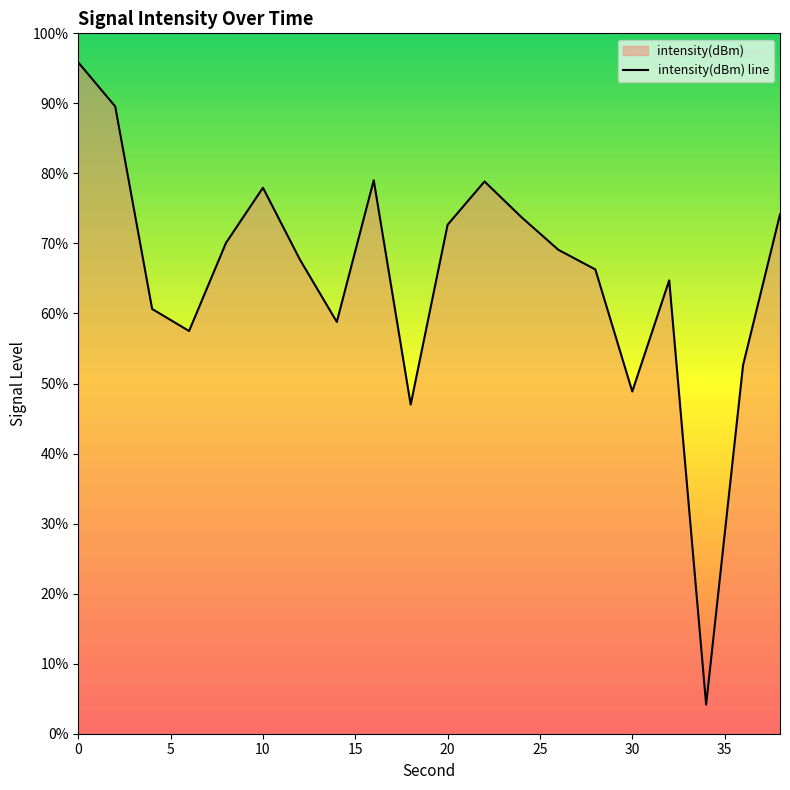

Rank the categories by value from highest to lowest.

0, 2, 16, 22, 10, 38, 24, 20, 8, 26, 12, 28, 32, 4, 14, 6, 36, 30, 18, 34